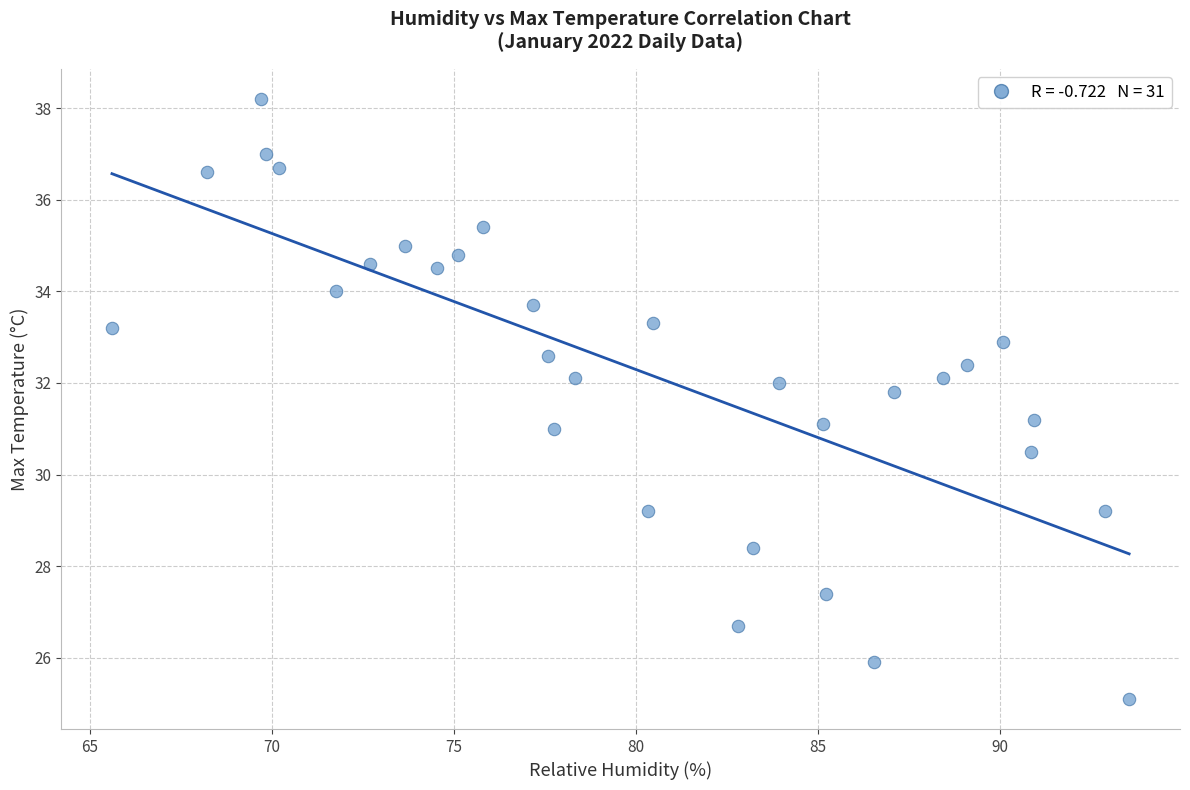

What is the range of X values (max minus min)?

27.9